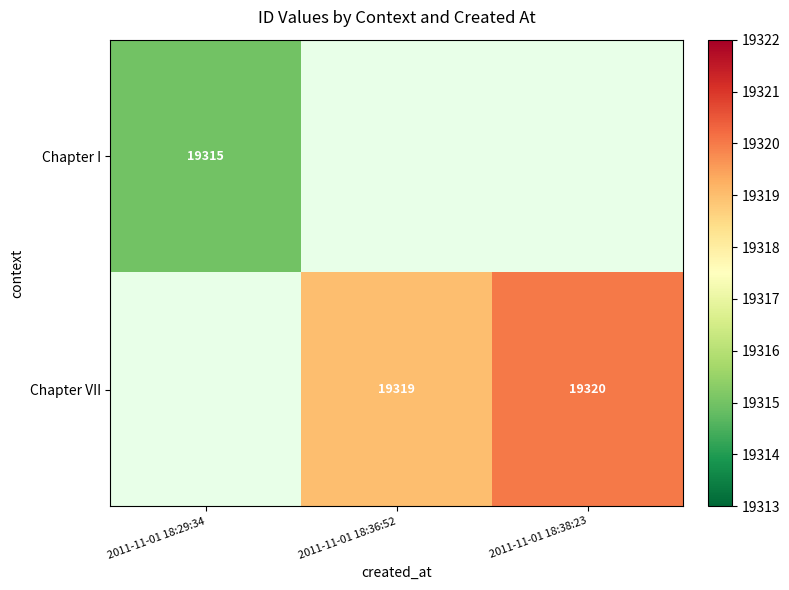

Count the number of categories in the chart.

3